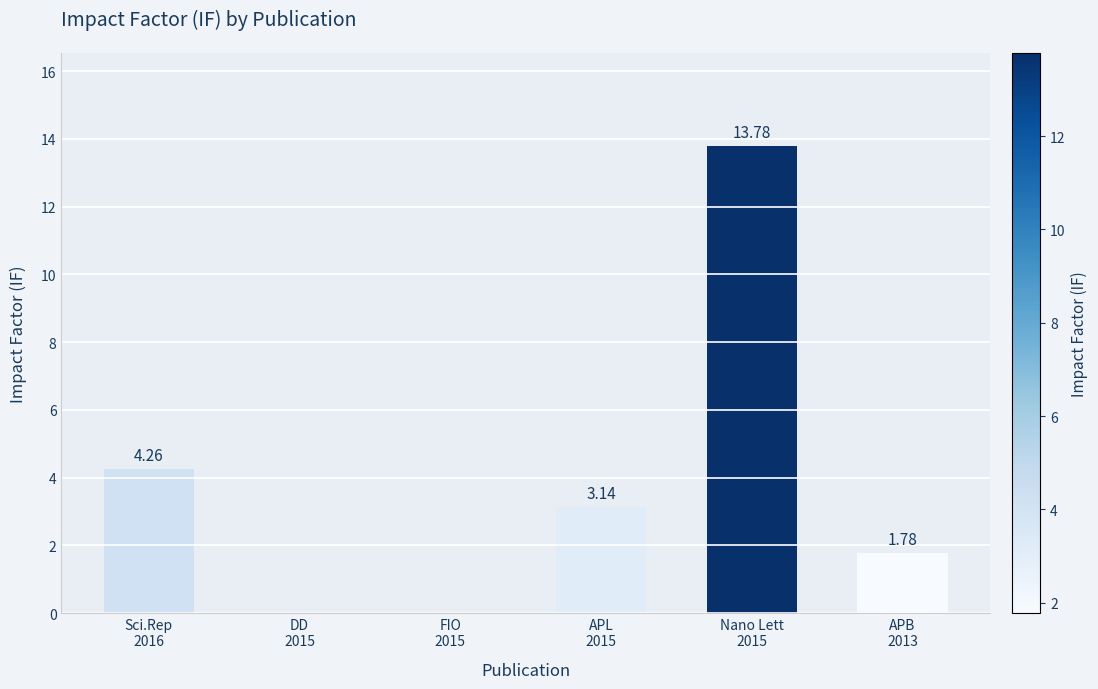

What is the sum of all values?

23.0